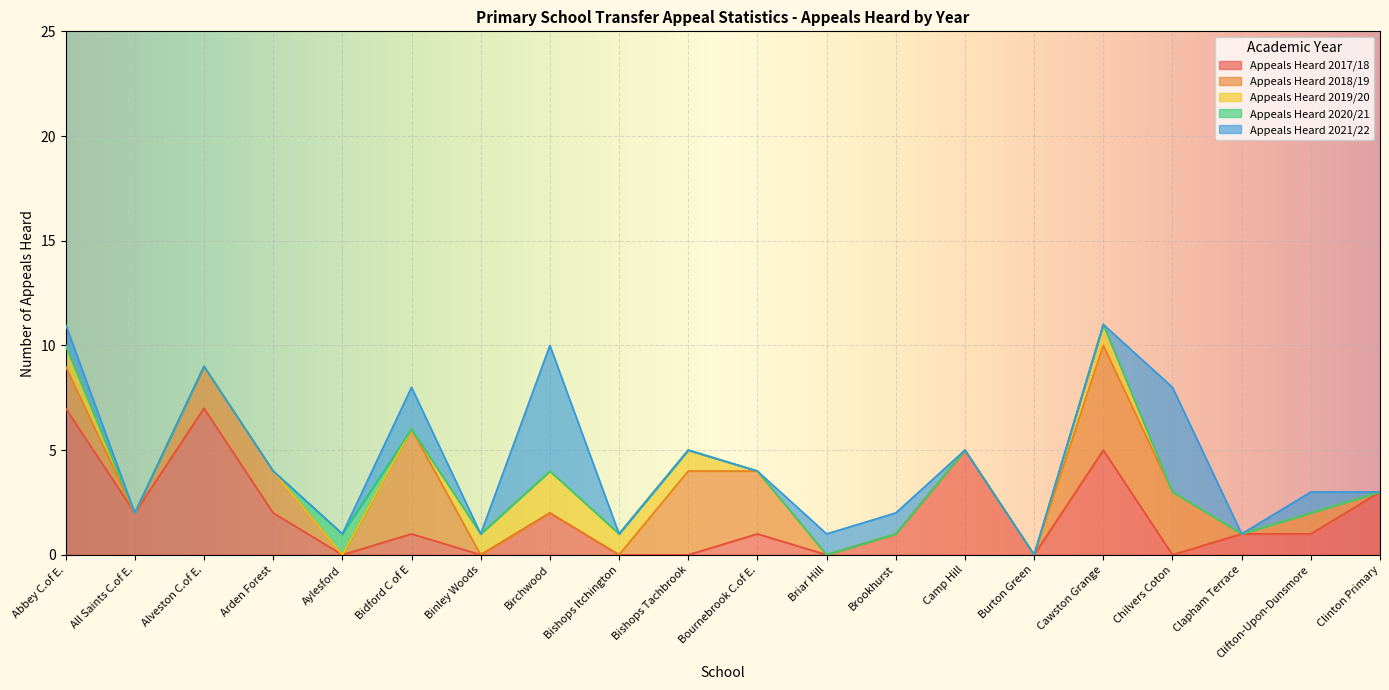

What is the spread (max minus min) of values at Chilvers Coton?

5